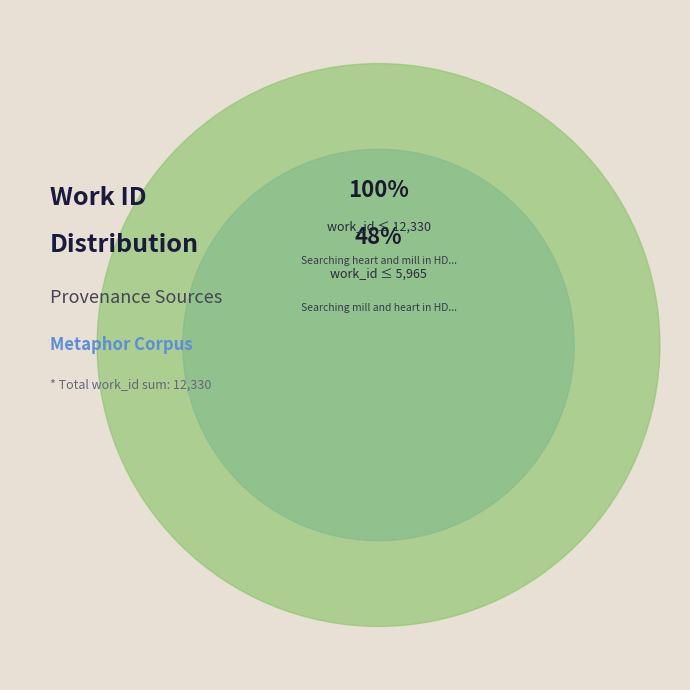

How many segments does this pie chart have?

2